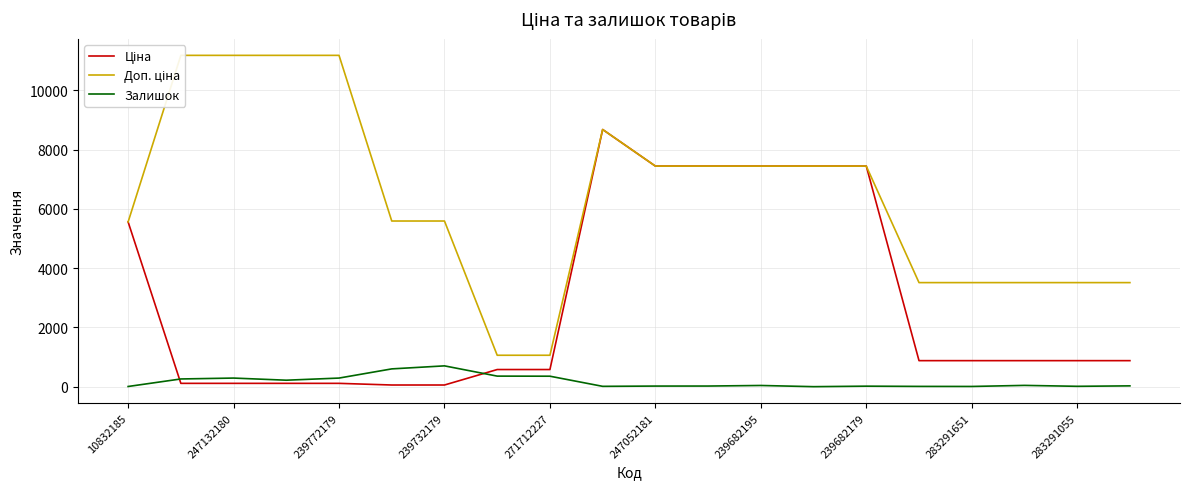

Between 239772179 and 19, which series saw the biggest shift?

Доп. ціна